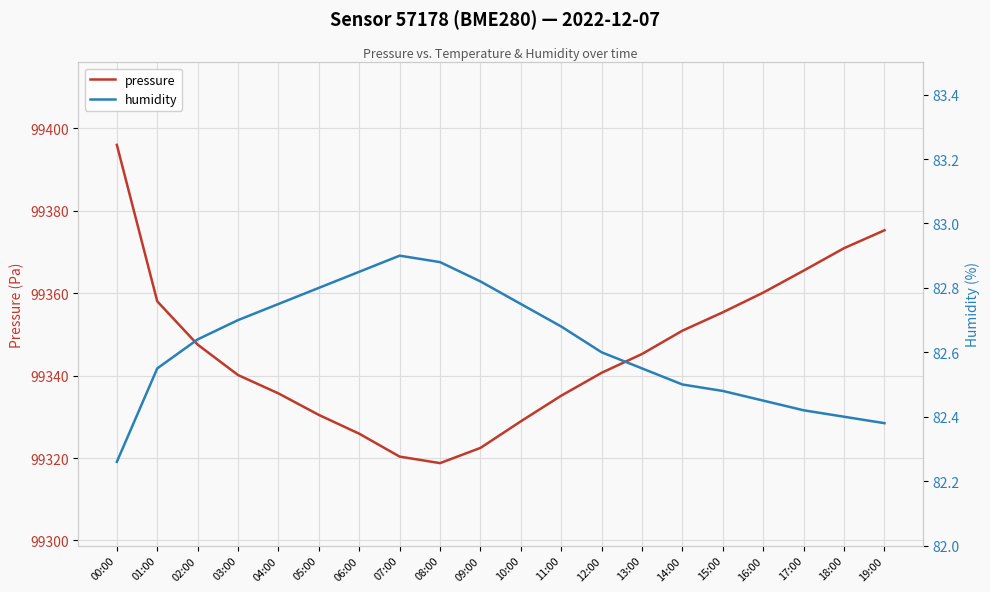

List the series in order of their overall mean, highest first.

pressure, humidity